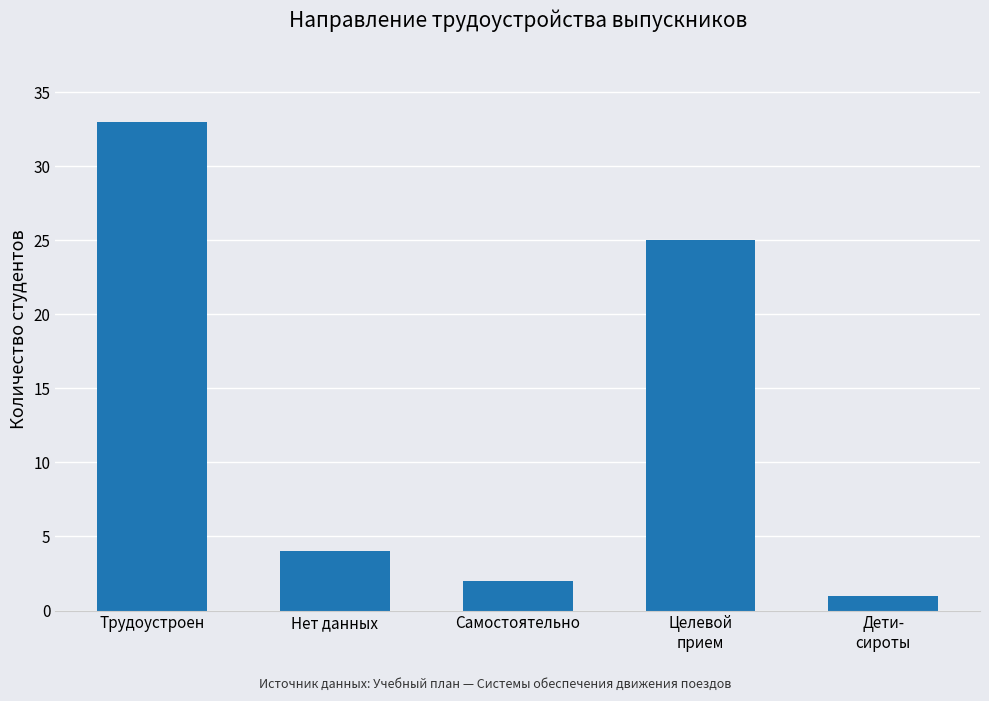

What is the sum of the values at Нет данных and Самостоятельно?

6